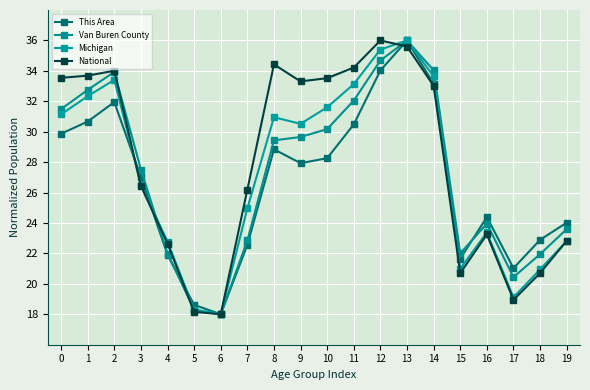

The value of Van Buren County at 8 is 29.4. True or false?

True